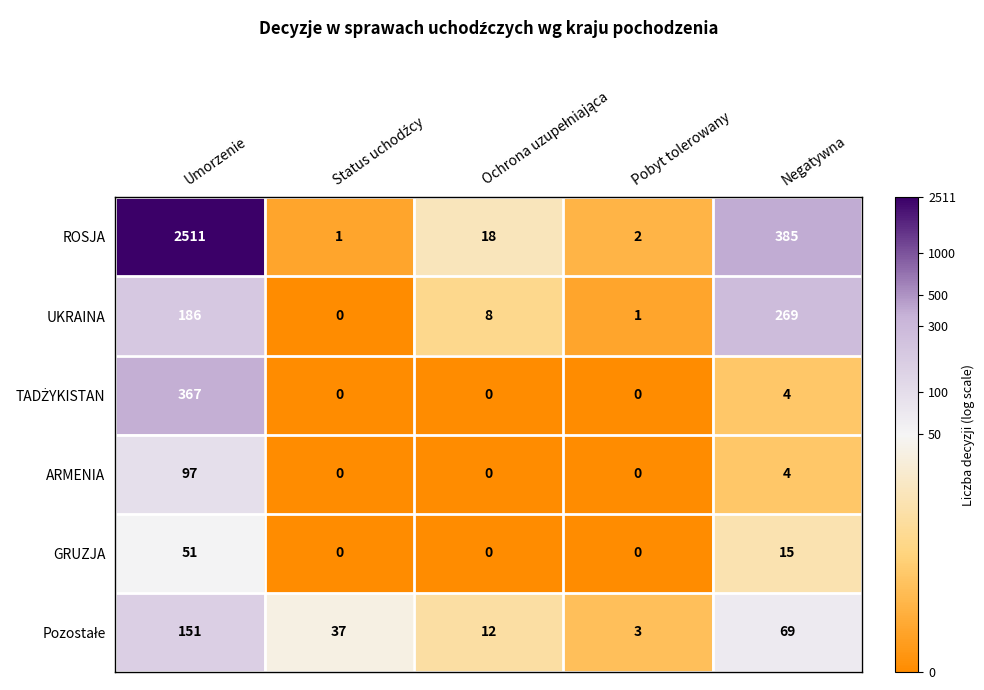

Which category has the highest value across all series?

Umorzenie